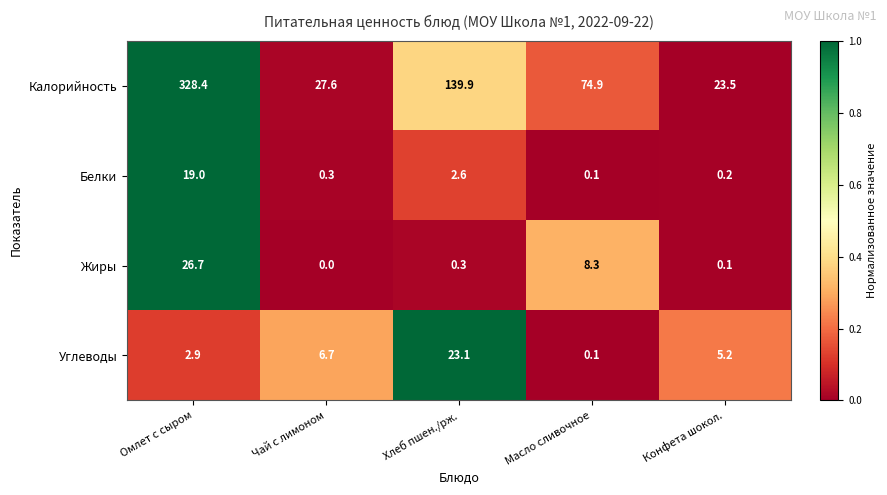

The Жиры series shows 26.7 at Омлет с сыром. True or false?

True